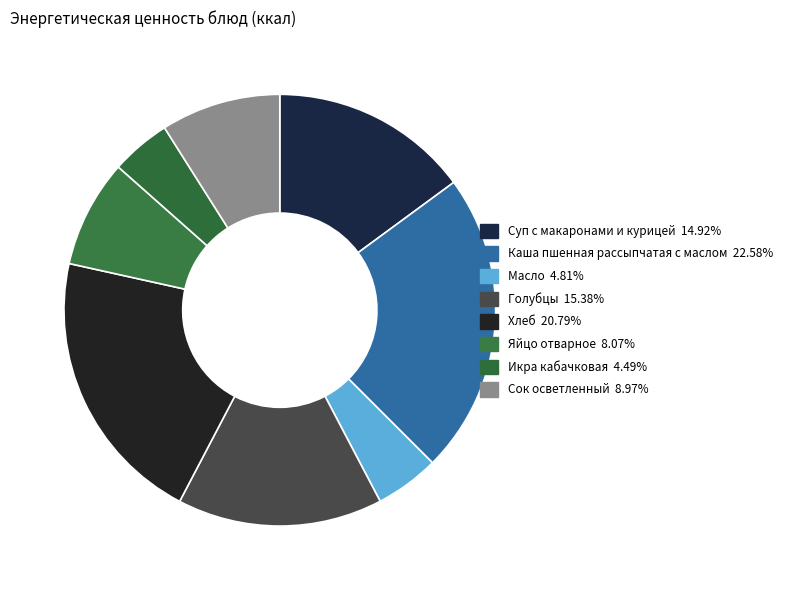

What is the largest slice in the pie chart?

Каша пшенная рассыпчатая с маслом